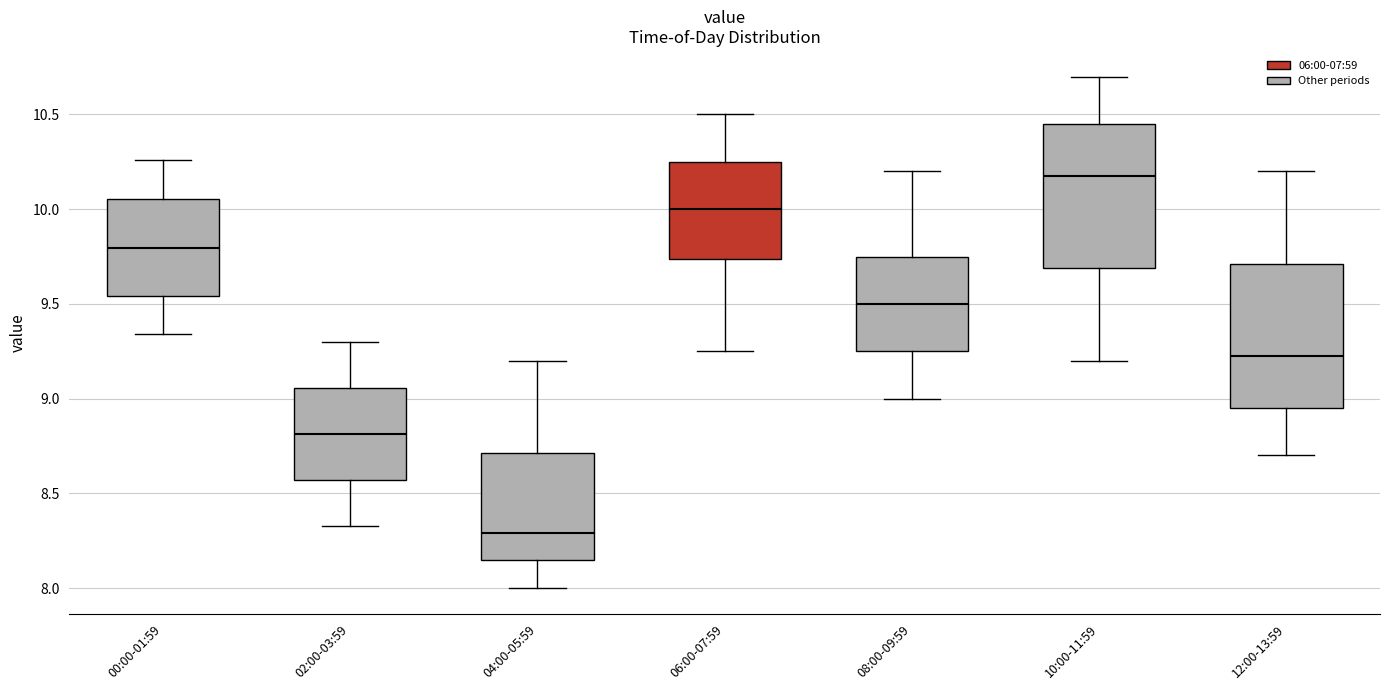

Where does the upper whisker of the box for 02:00-03:59 end on the y-axis? The values are not printed on the chart, so give them approximately, as read against the axis.

9.30